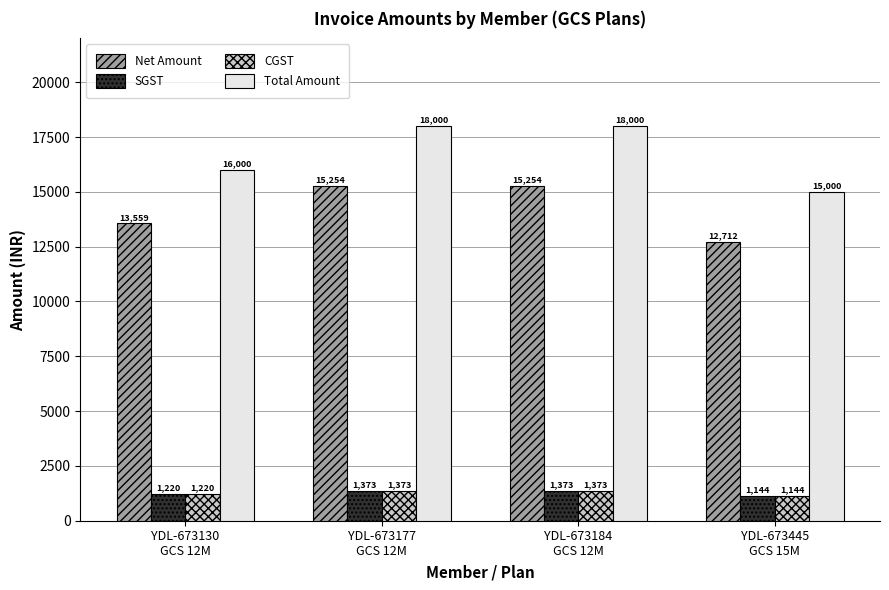

What is the average value of the Total Amount series?

16750.0